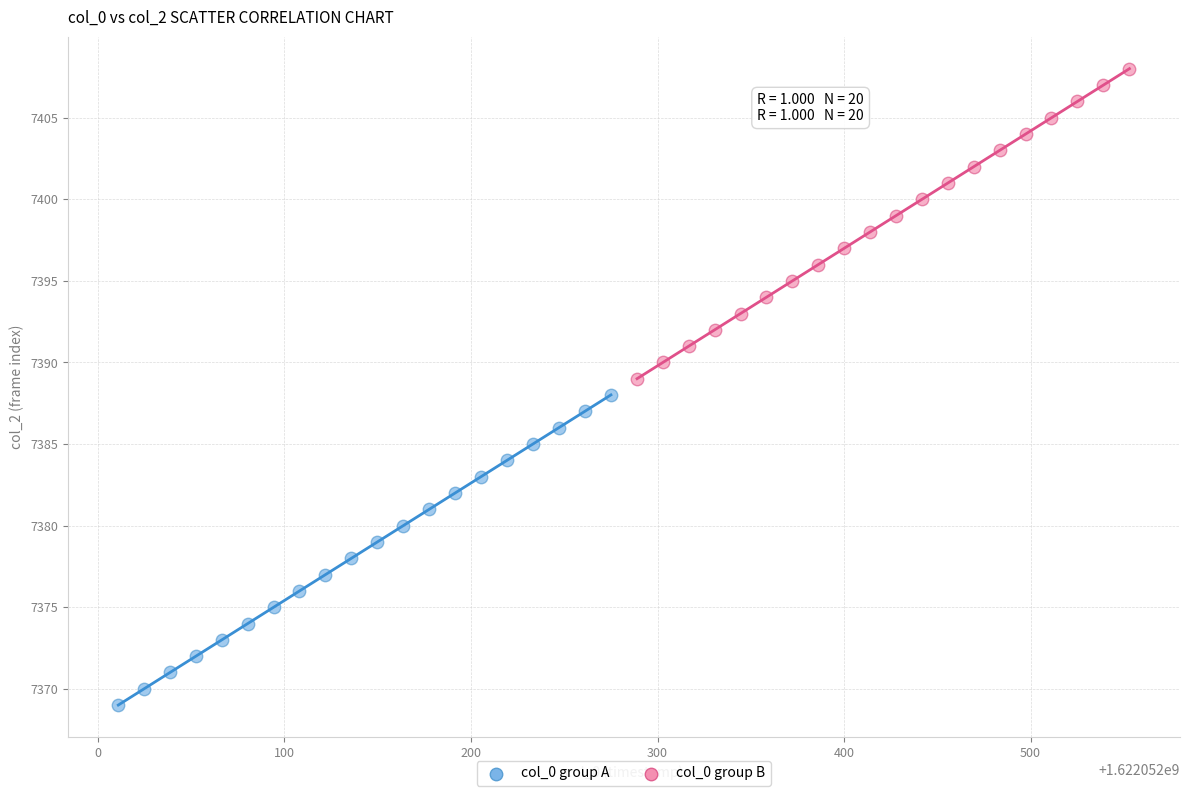

What are all the series names shown in the legend?

col_0 group A, col_0 group B